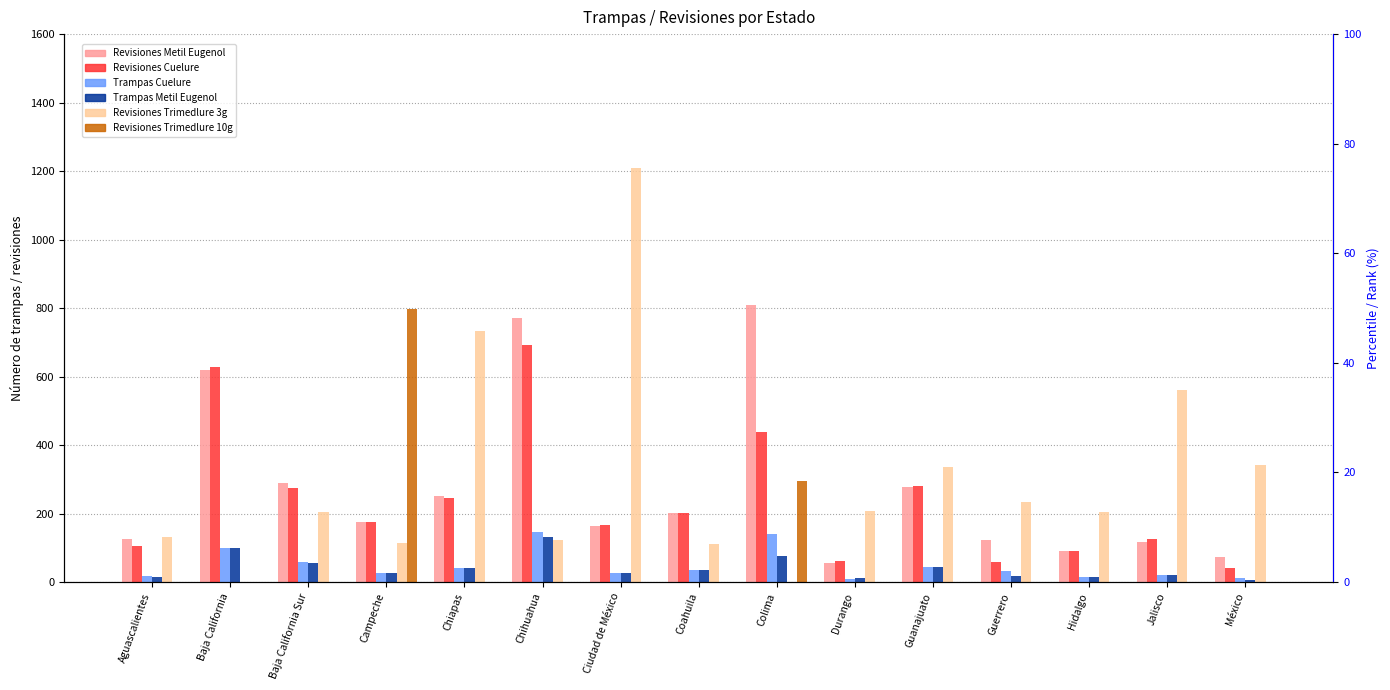

True or false: Revisiones Cuelure has a value of 106 at Aguascalientes.

True